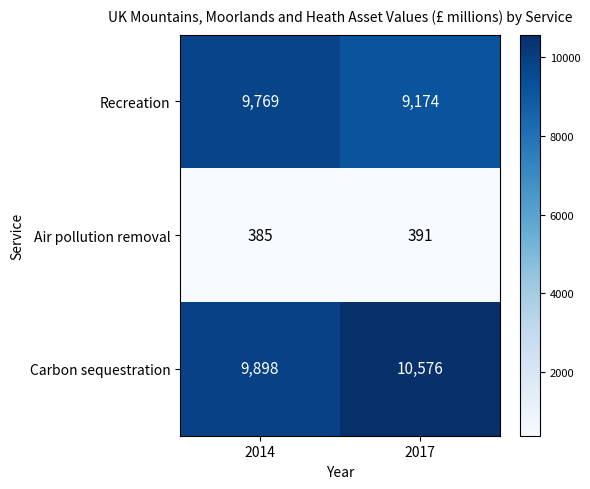

At 2014, list the series in order from largest to smallest.

Carbon sequestration, Recreation, Air pollution removal